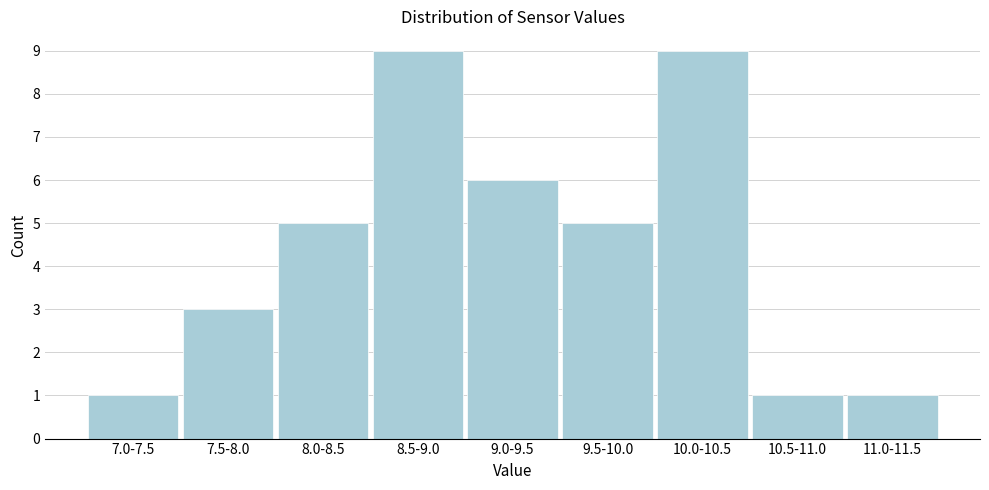

Reading left to right, list all the values displayed in this chart.

7.0-7.5=1	7.5-8.0=3	8.0-8.5=5	8.5-9.0=9	9.0-9.5=6	9.5-10.0=5	10.0-10.5=9	10.5-11.0=1	11.0-11.5=1